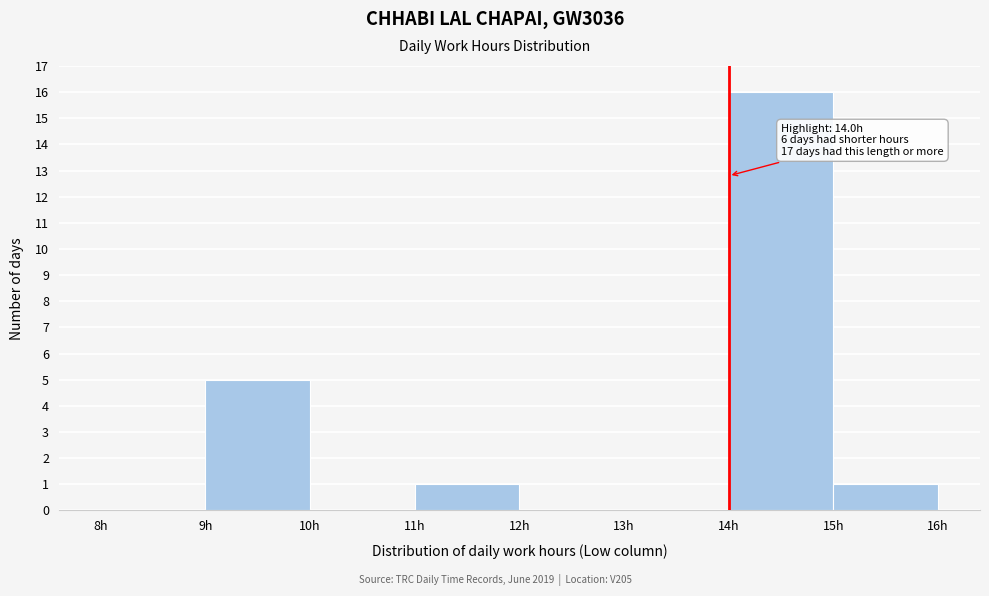

Over which range of the x-axis is the bar tallest?

14 to 15